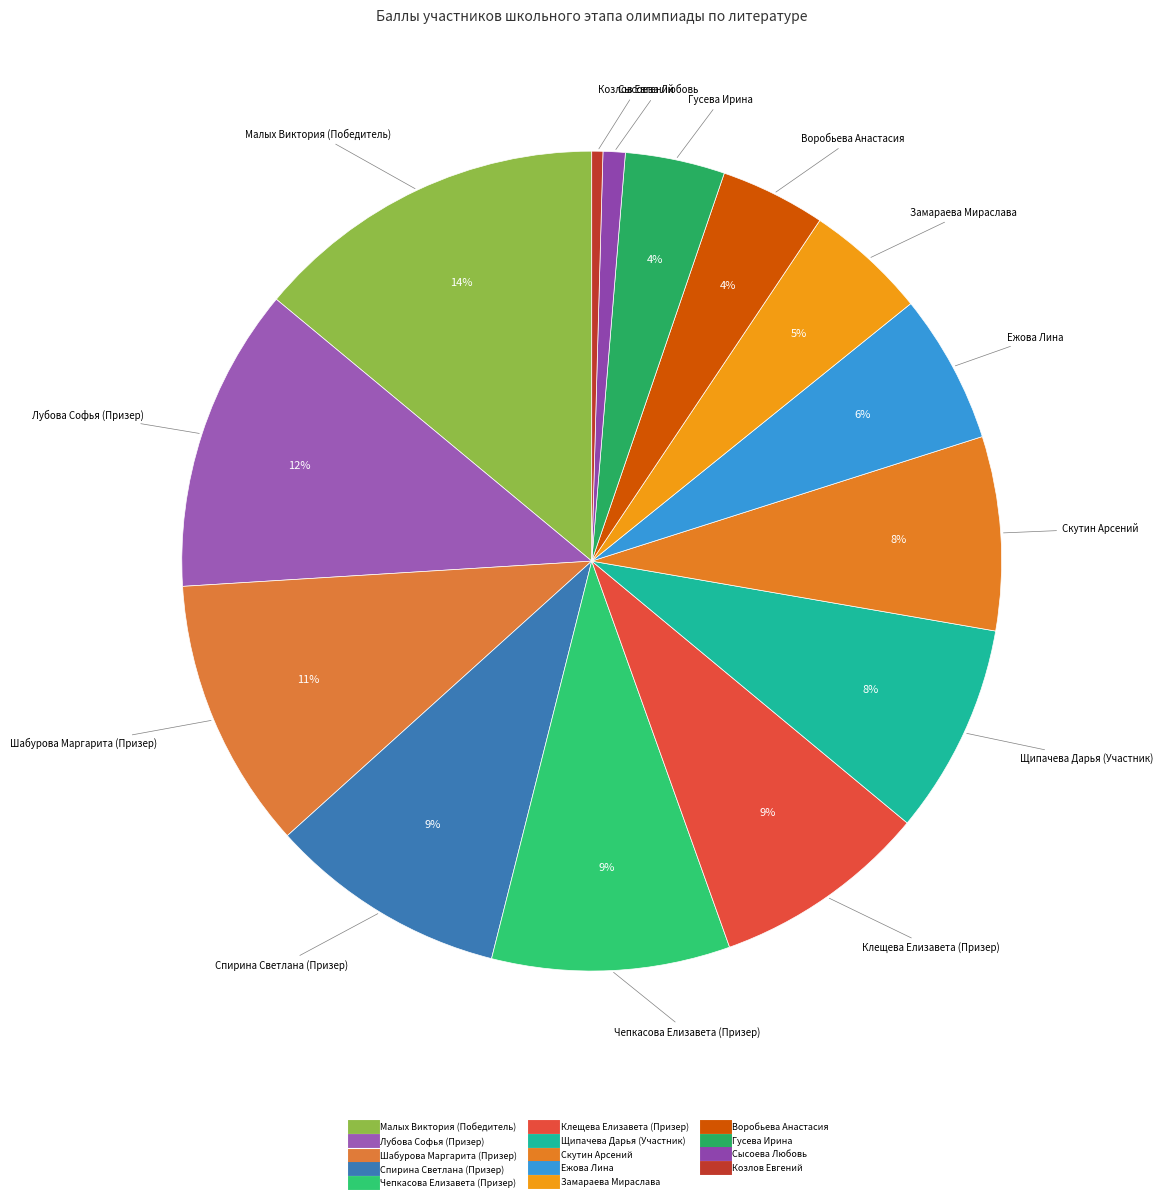

Count the number of slices in the pie.

14